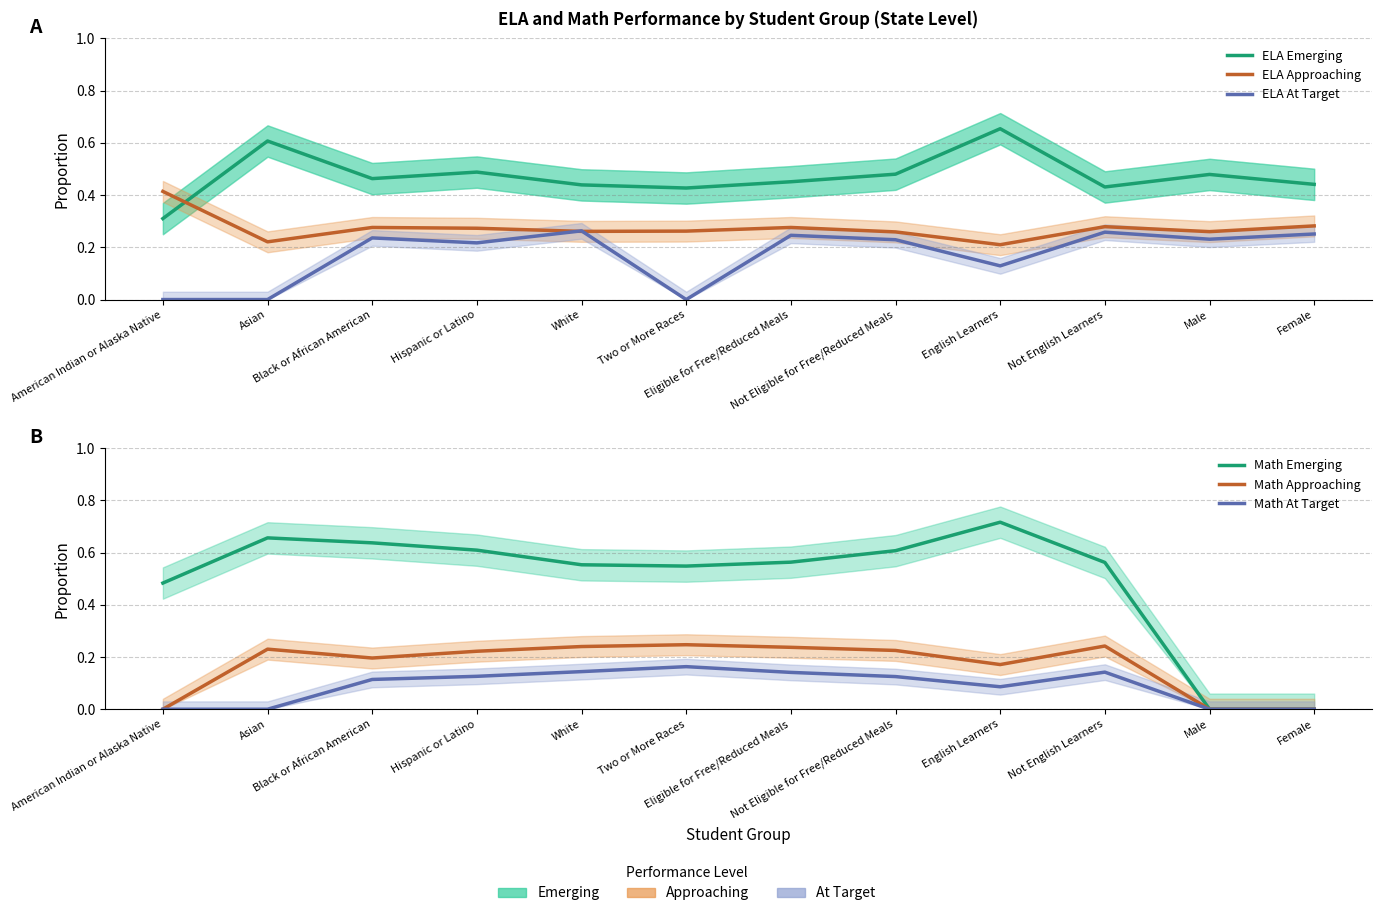

Where is Math Approaching nearest to the value 0?

American Indian or Alaska Native